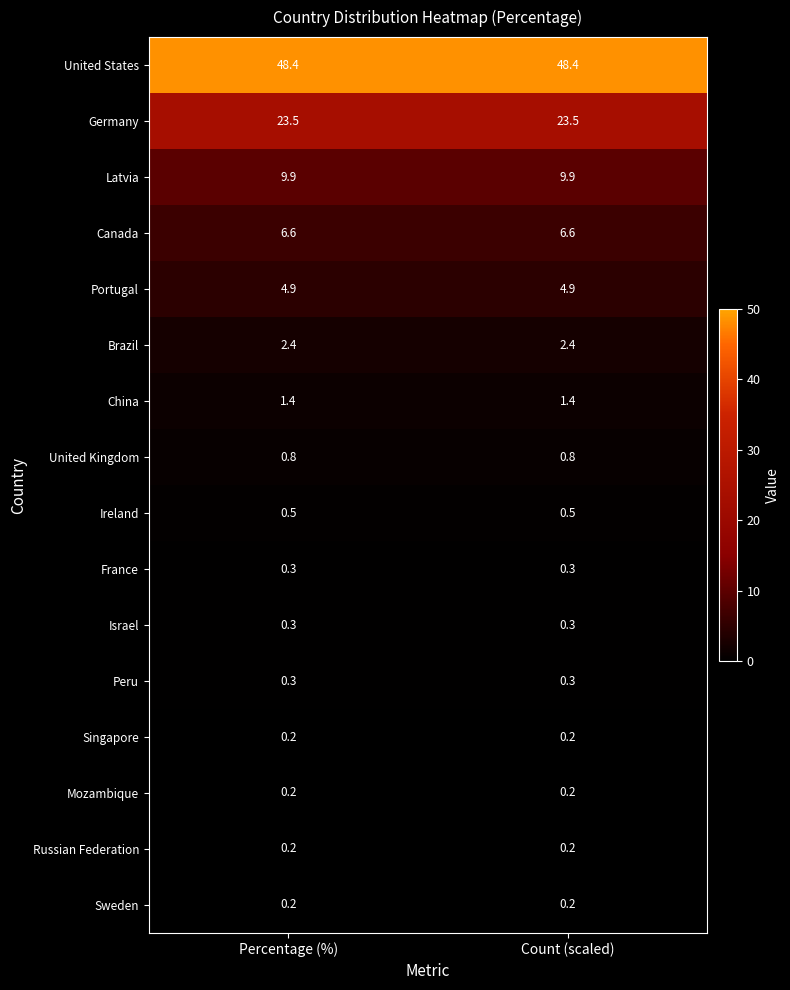

The Germany series shows 23.5 at Percentage (%). True or false?

True